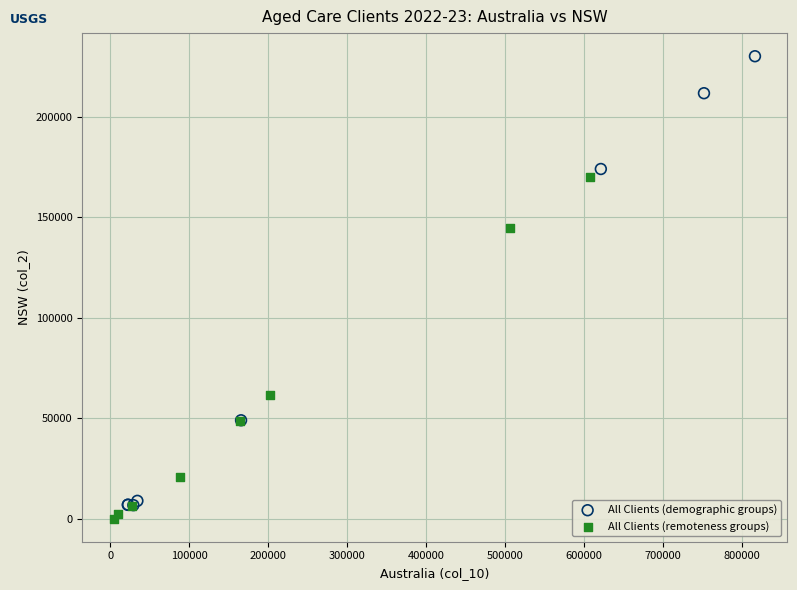

Which series reaches the maximum Y coordinate?

All Clients (demographic groups)